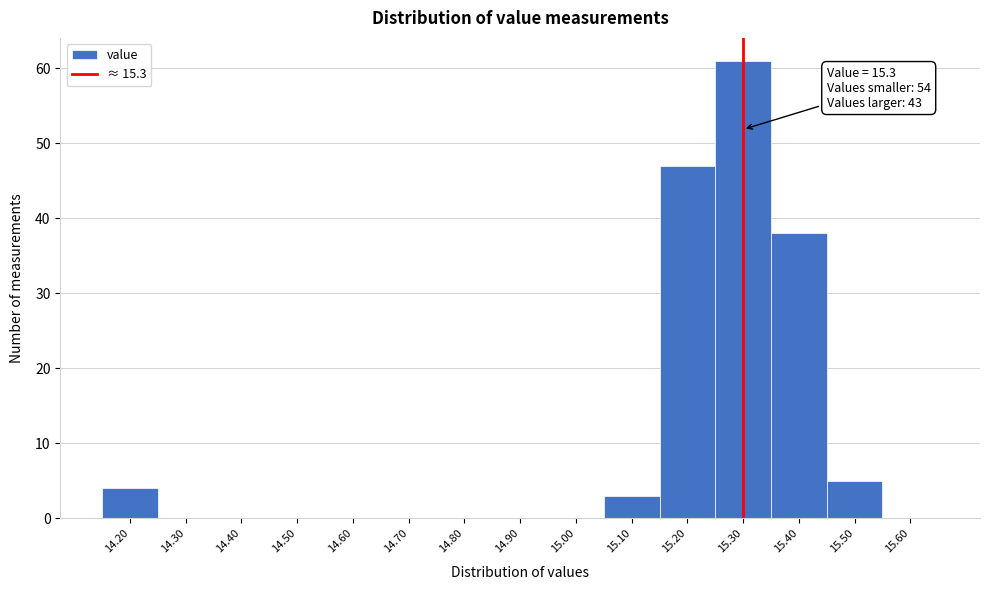

Over which range of the x-axis is the bar tallest?

15.25 to 15.35